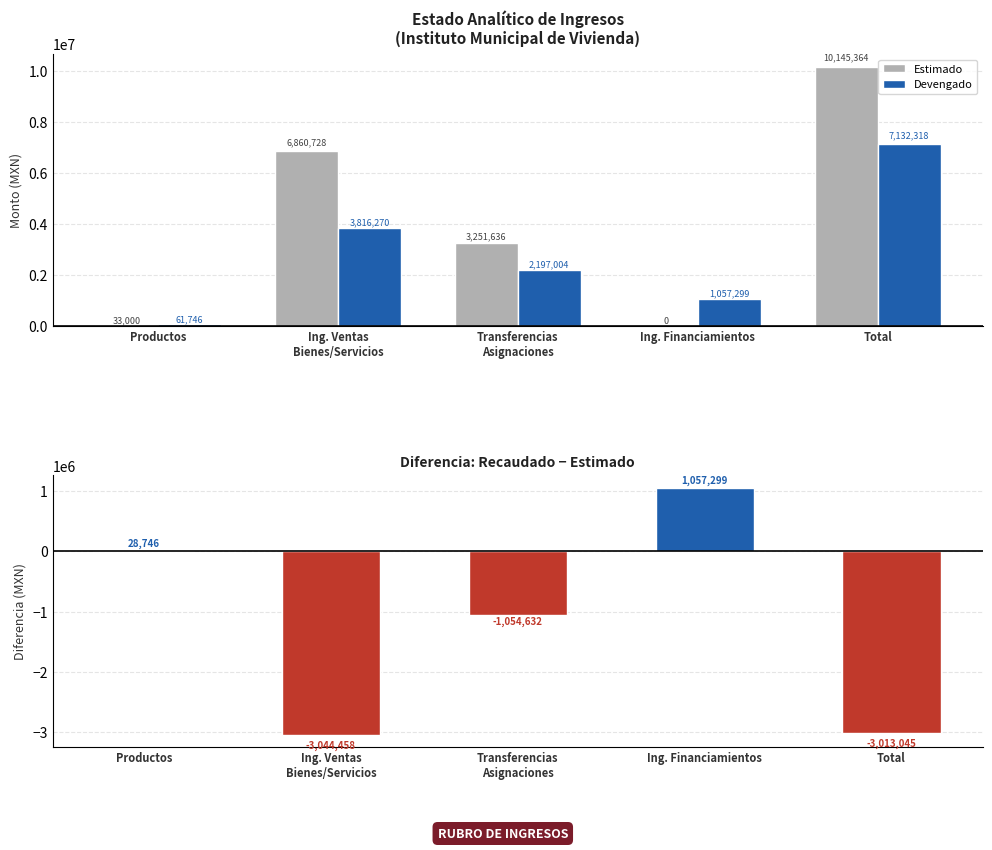

At which category does the chart reach its minimum across all series?

Ing. Ventas
Bienes/Servicios